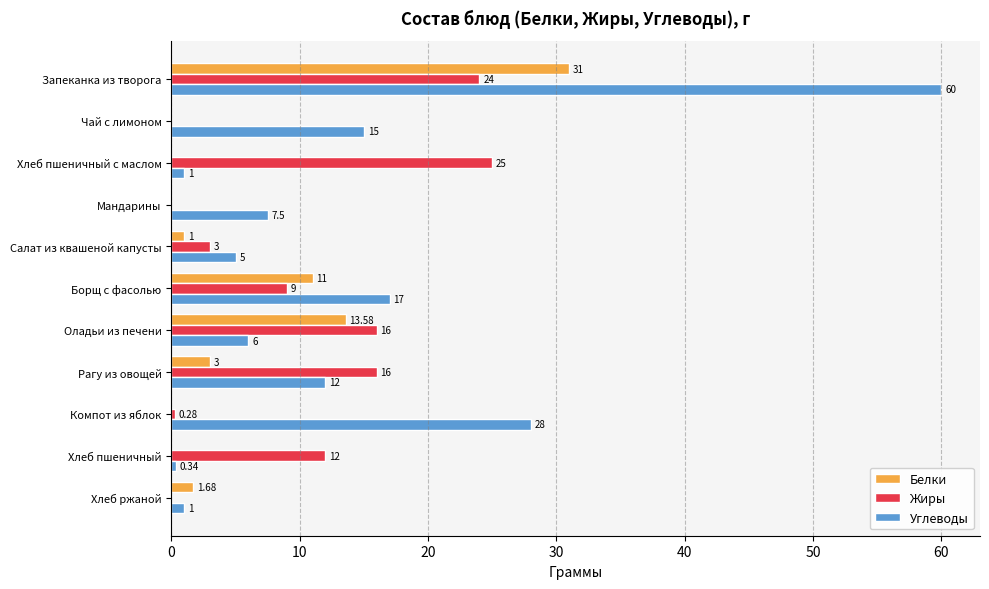

Where is Жиры nearest to the value 12?

Хлеб пшеничный